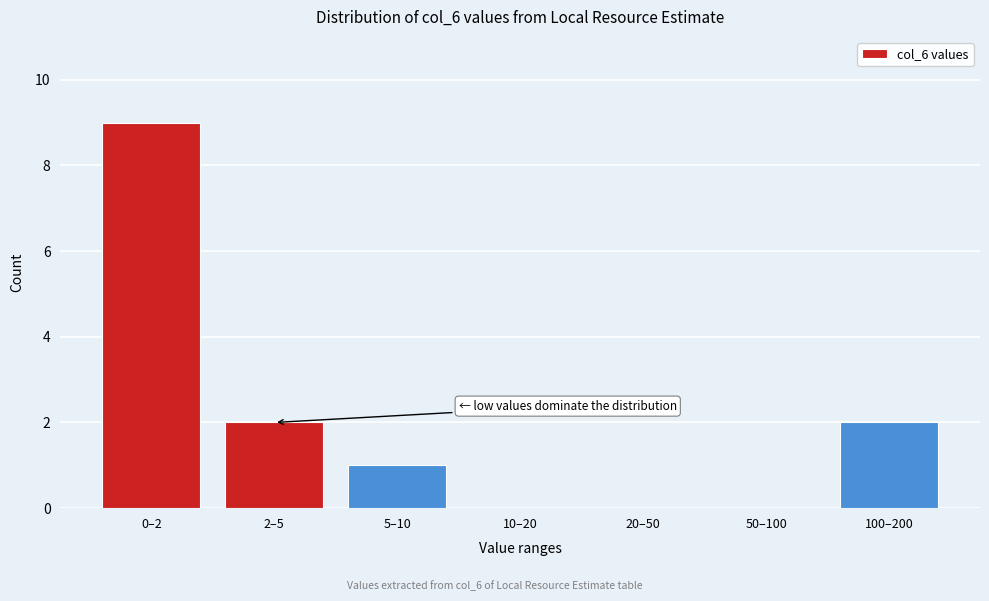

Reading left to right, list all the values displayed in this chart.

0–2=9	2–5=2	5–10=1	10–20=0	20–50=0	50–100=0	100–200=2